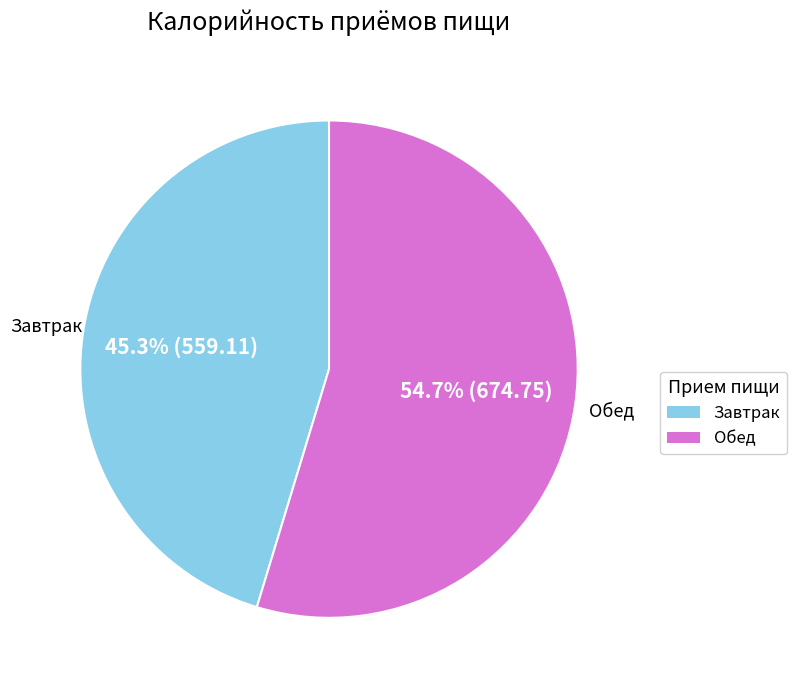

Is there a majority slice in this chart?

Yes